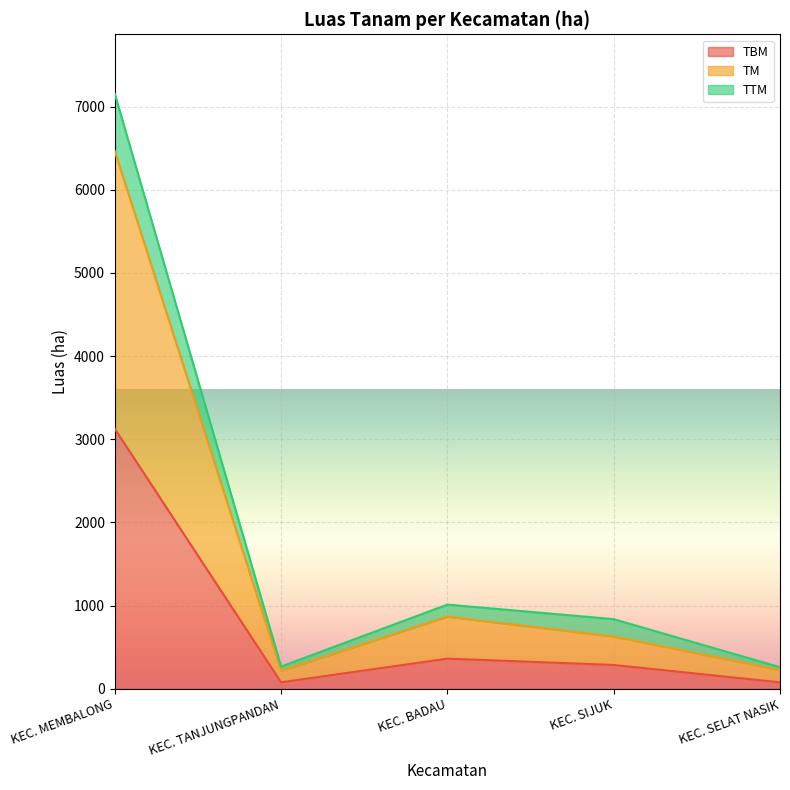

Count the number of data series in this chart.

3